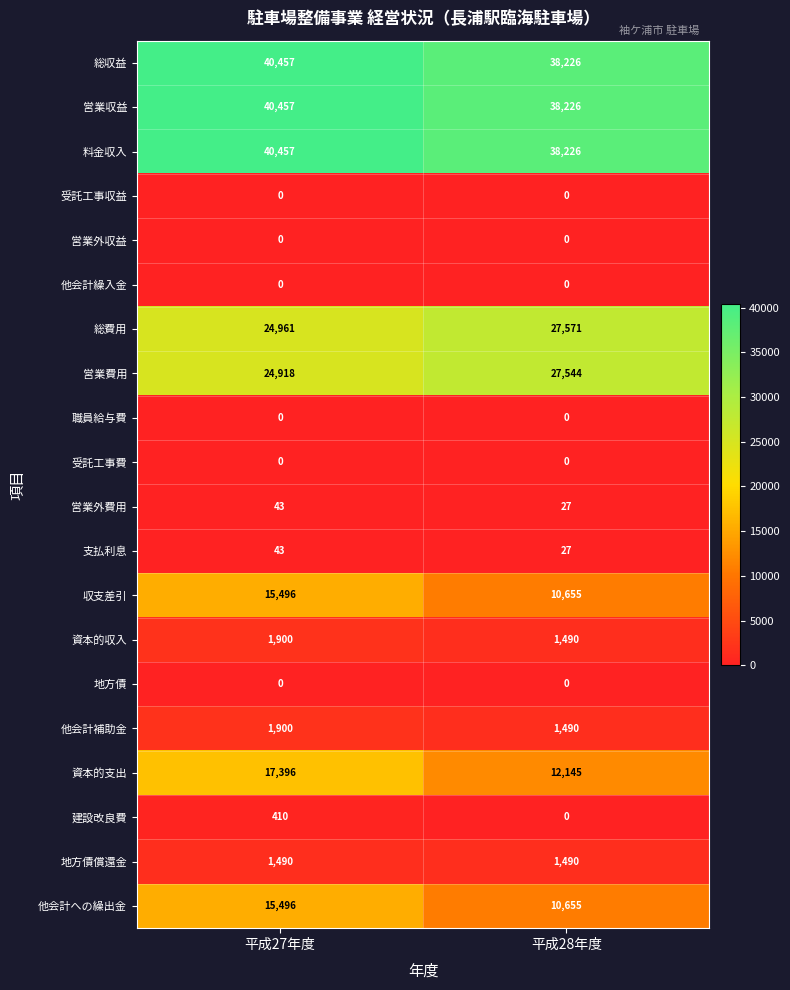

Which series changed the most between 平成27年度 and 平成28年度?

資本的支出